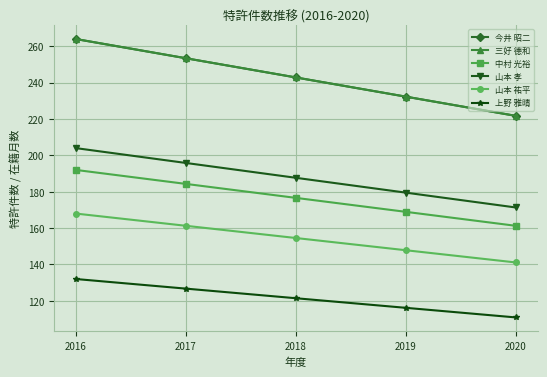

Between 2019 and 2018, which is larger?

2018